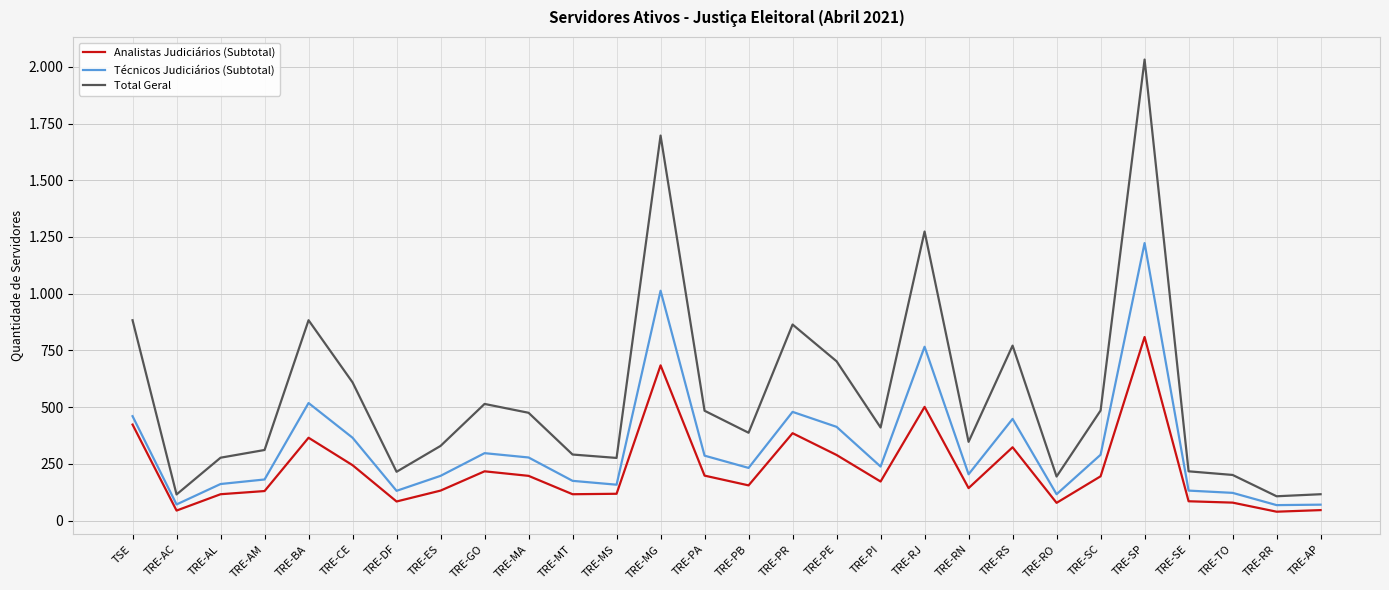

Reading right to left, transcribe all the data shown in this chart.

Analistas Judiciários (Subtotal): 46	39	79	85	809	195	78	323	143	501	172	289	385	155	198	684	118	116	197	217	132	84	244	365	130	116	44	423
Técnicos Judiciários (Subtotal): 70	68	122	132	1223	290	116	448	204	766	238	413	479	232	286	1013	158	175	278	297	197	131	365	518	181	161	71	460
Total Geral: 116	107	201	217	2032	485	194	771	347	1274	410	702	864	387	484	1697	276	291	475	514	329	215	609	883	311	277	115	883